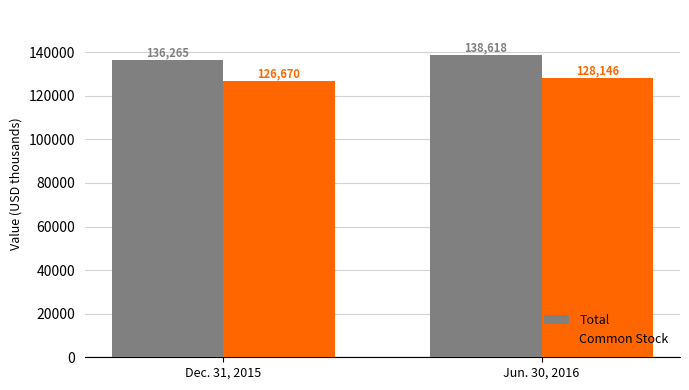

Rank the series by their average value, from lowest to highest.

Common Stock, Total